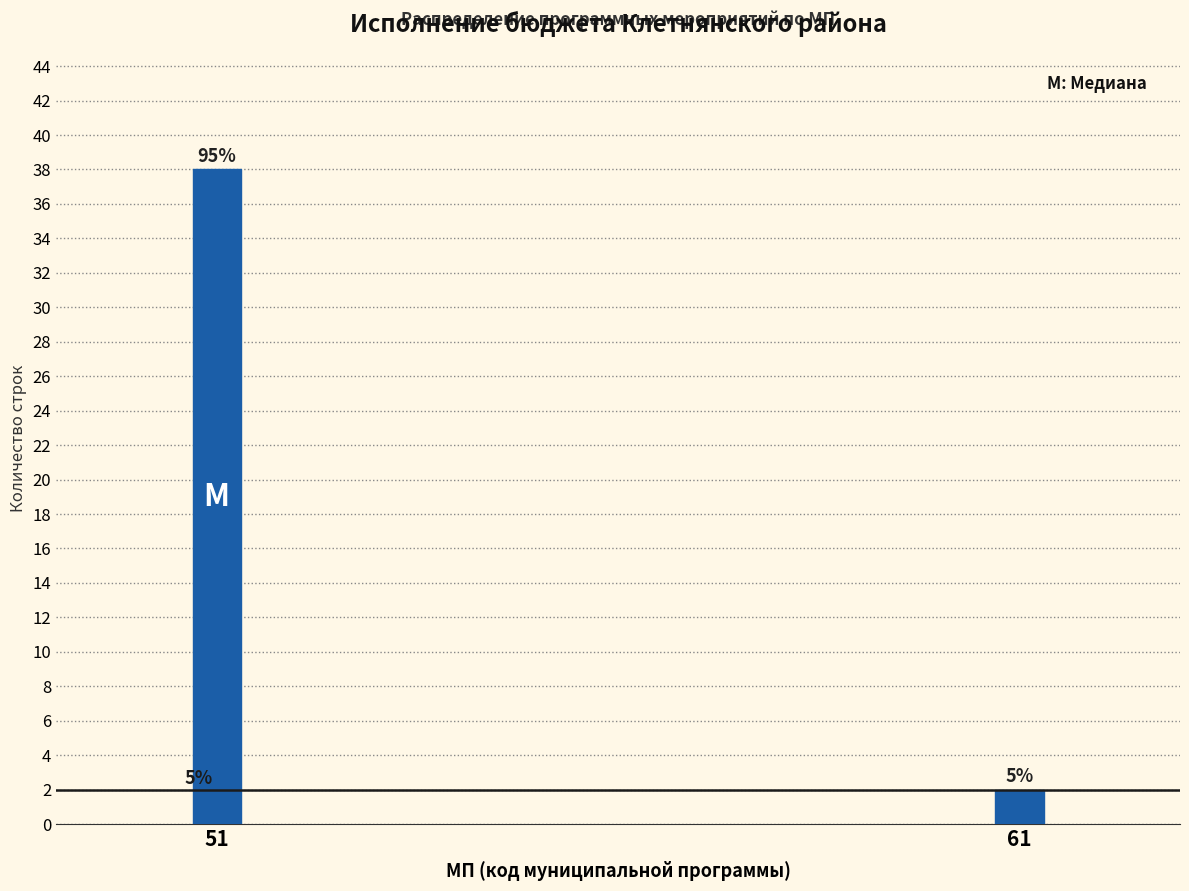

Are the bars horizontal?

No